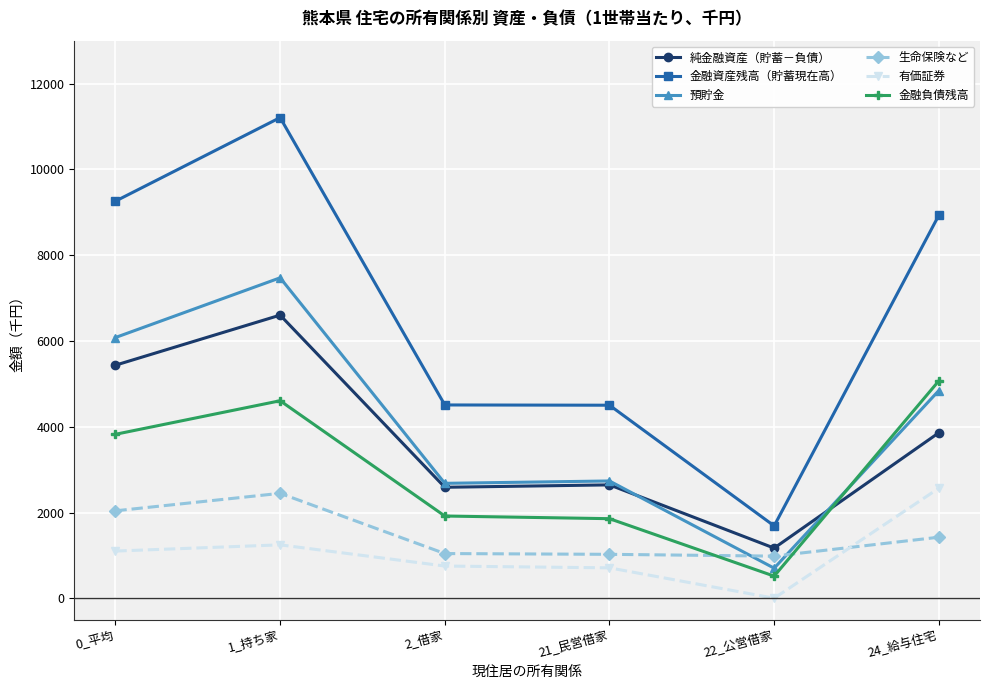

Rank the series by their maximum value, from lowest to highest.

生命保険など, 有価証券, 金融負債残高, 純金融資産（貯蓄－負債）, 預貯金, 金融資産残高（貯蓄現在高）